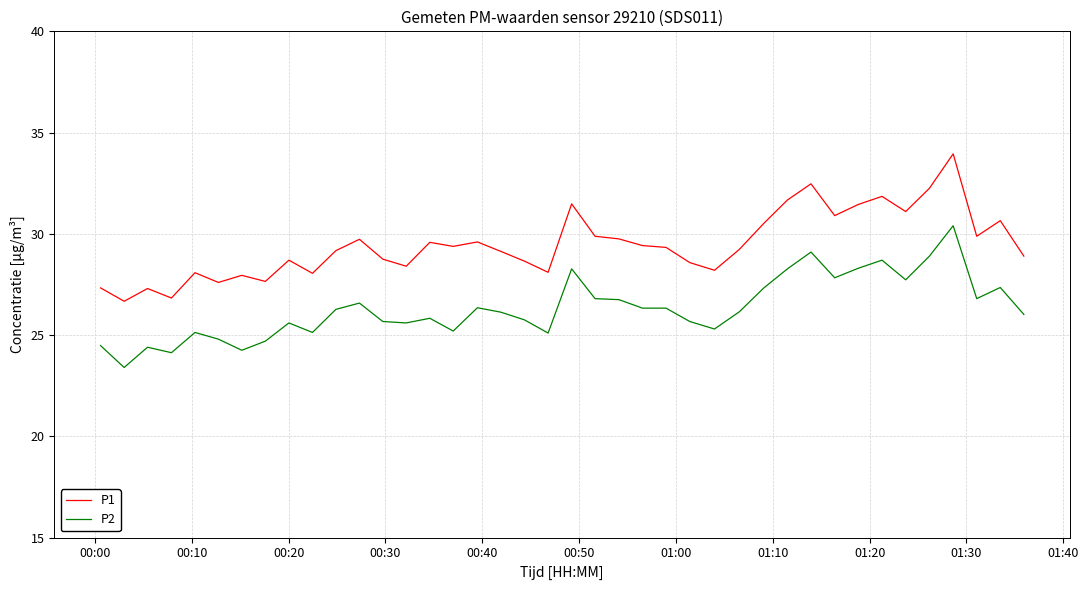

Which series has the largest total across all categories?

P1